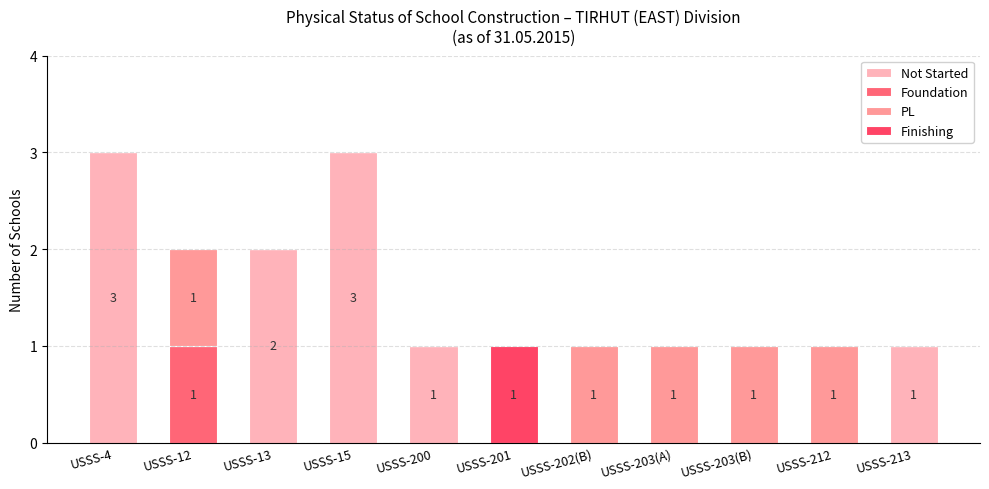

Does the chart contain stacked bars?

Yes